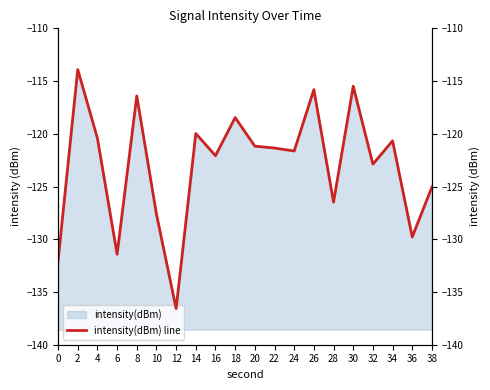

Rank the categories by value from highest to lowest.

2, 30, 26, 8, 18, 14, 4, 34, 20, 22, 24, 16, 32, 38, 28, 10, 36, 6, 0, 12